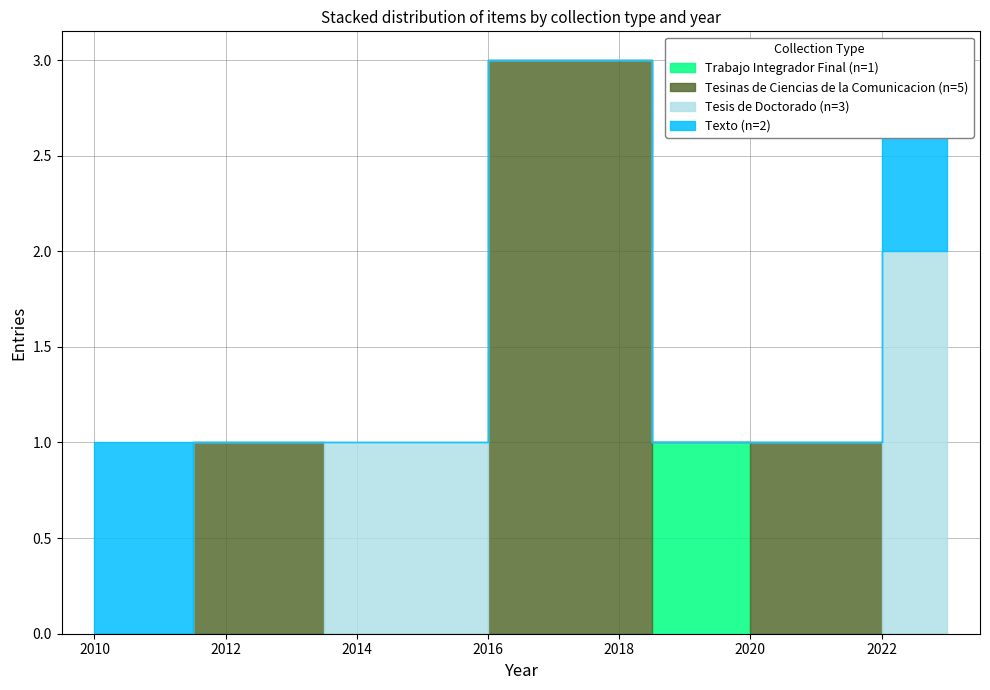

True or false: Texto has a value of 0 at 2018.

False